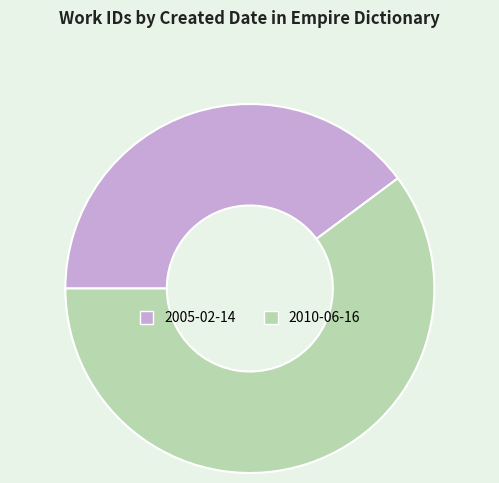

Rank the categories by value from highest to lowest.

2010-06-16, 2005-02-14